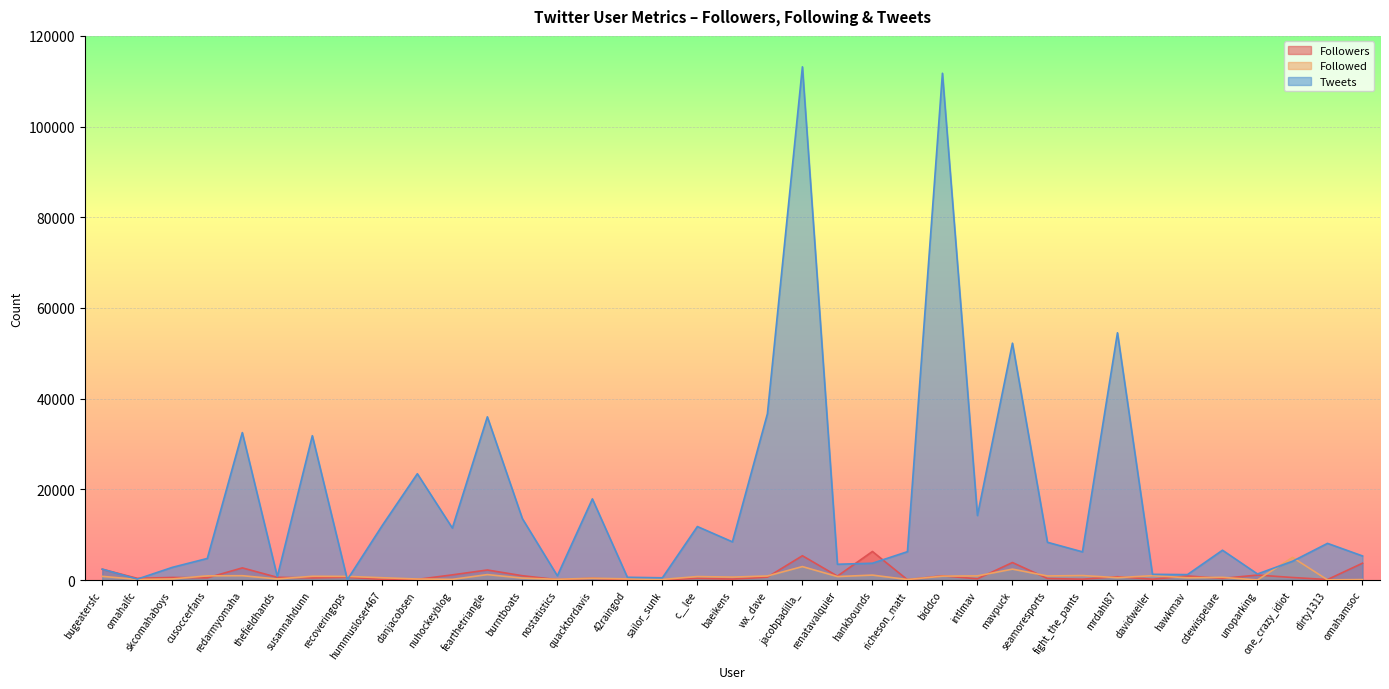

Which has a higher value, richeson_matt or hummusloser467?

hummusloser467